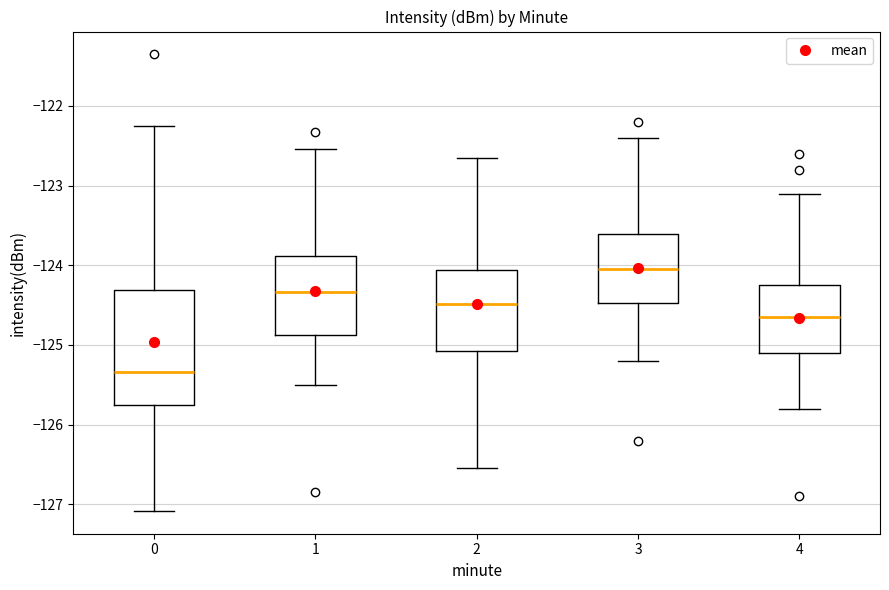

Comparing the boxes themselves (not the whiskers), which one is the tallest?

0